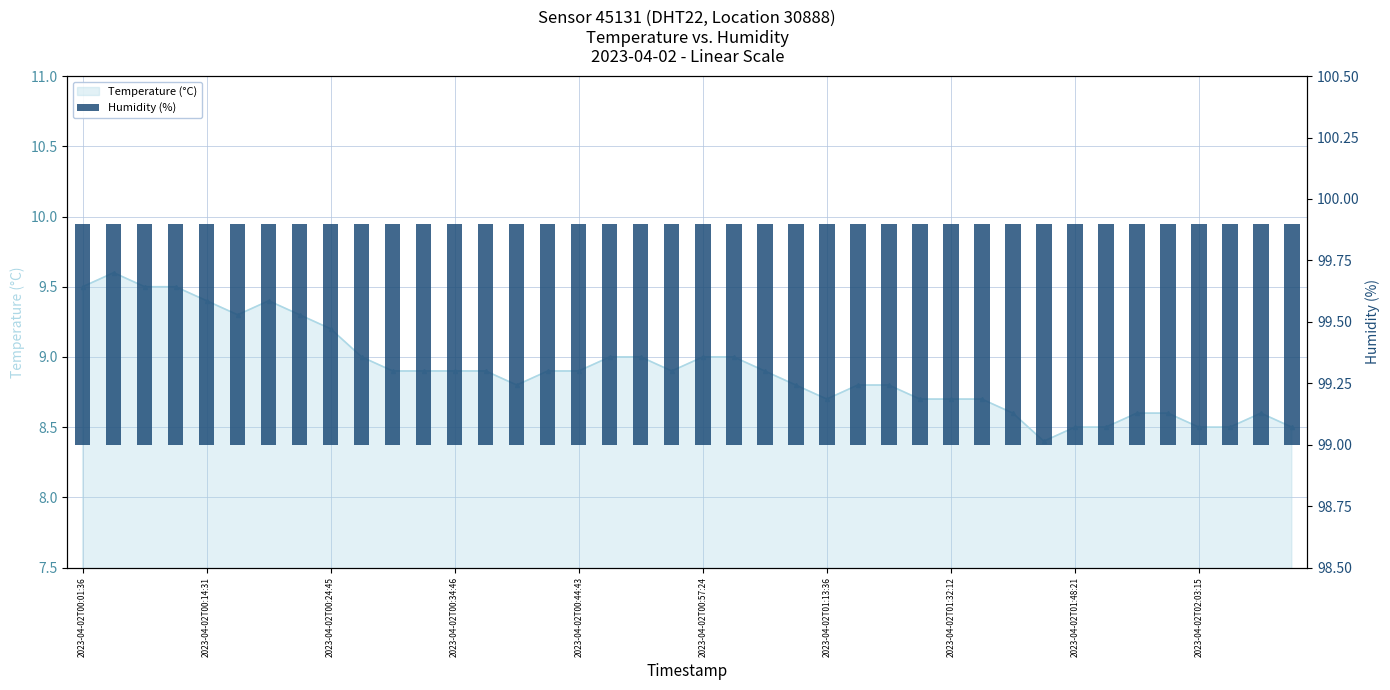

What are all the series names shown in the legend?

Temperature (°C), Humidity (%)